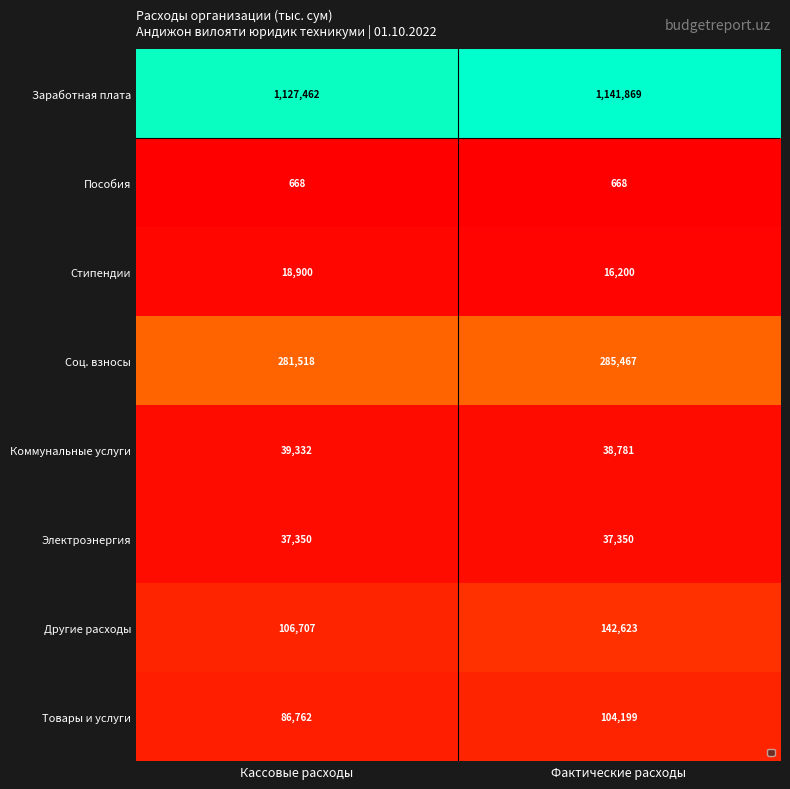

How many data points in Соц. взносы are less than 285467?

1